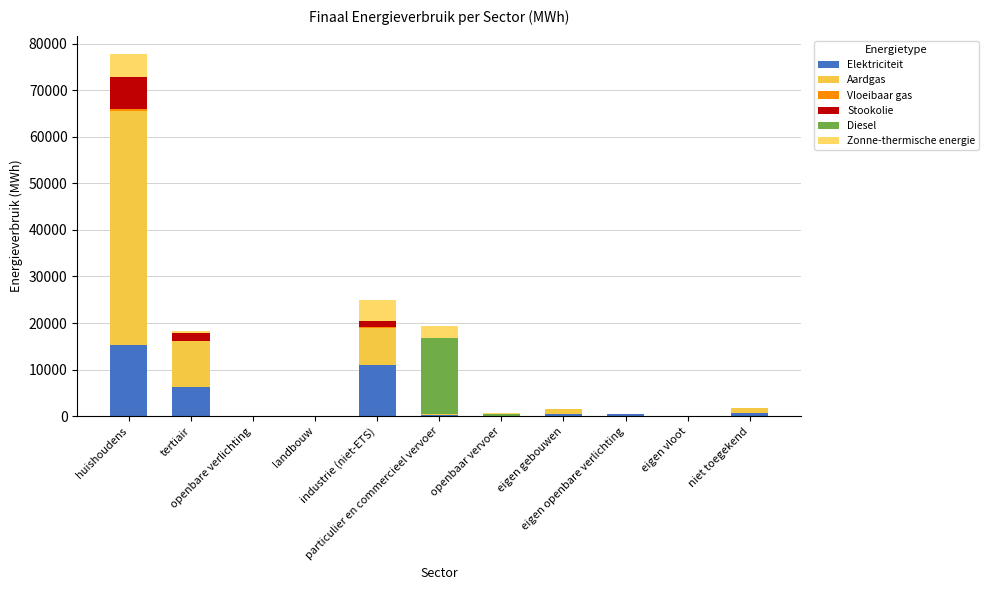

How many values in the Elektriciteit series exceed 518?

6